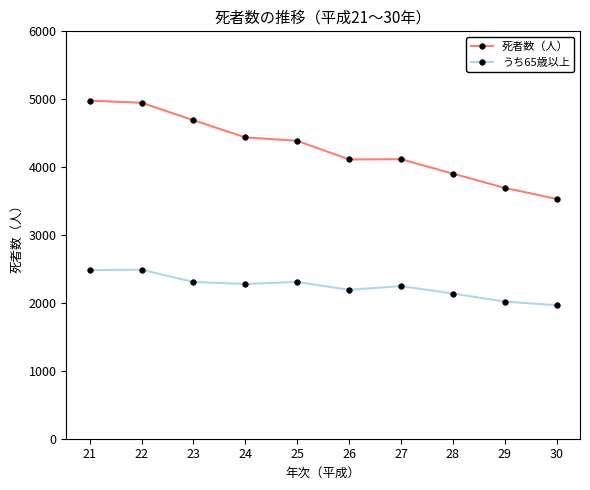

Which series has the widest spread of values?

死者数（人）